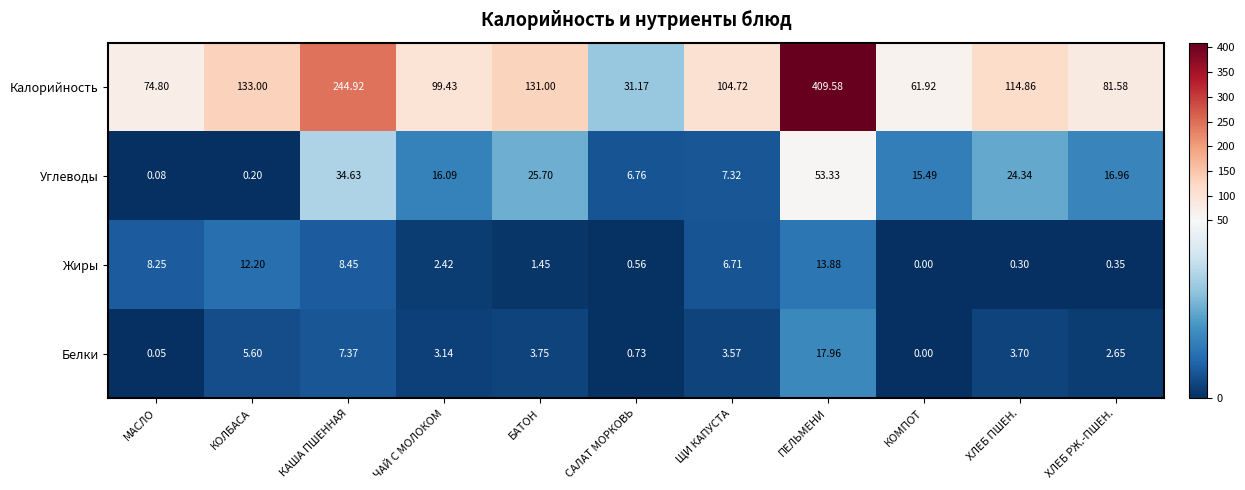

How many values in the Калорийность series are below 104?

5